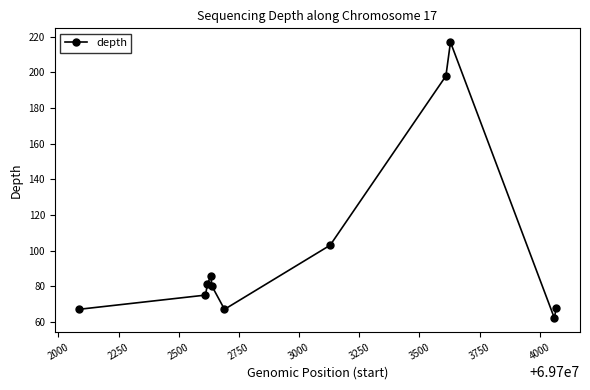

What is the value of the 7th point from the left?

103